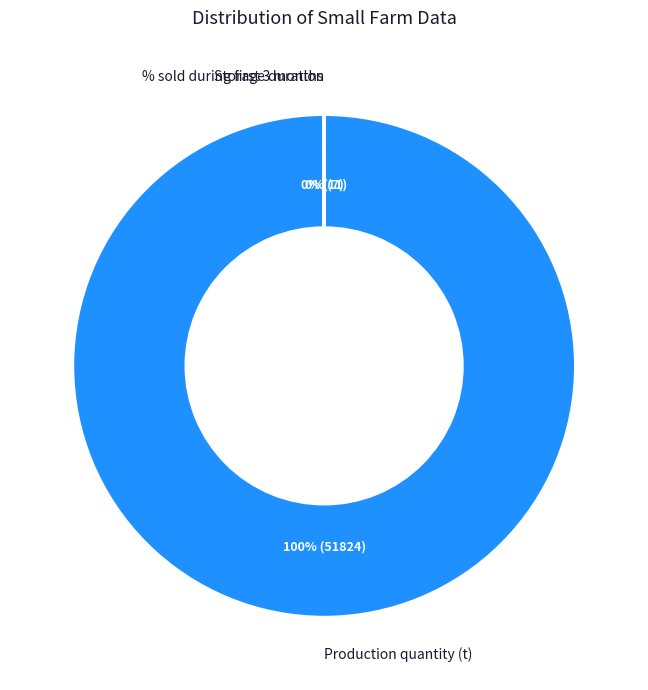

What is the largest slice in the pie chart?

Production quantity (t)